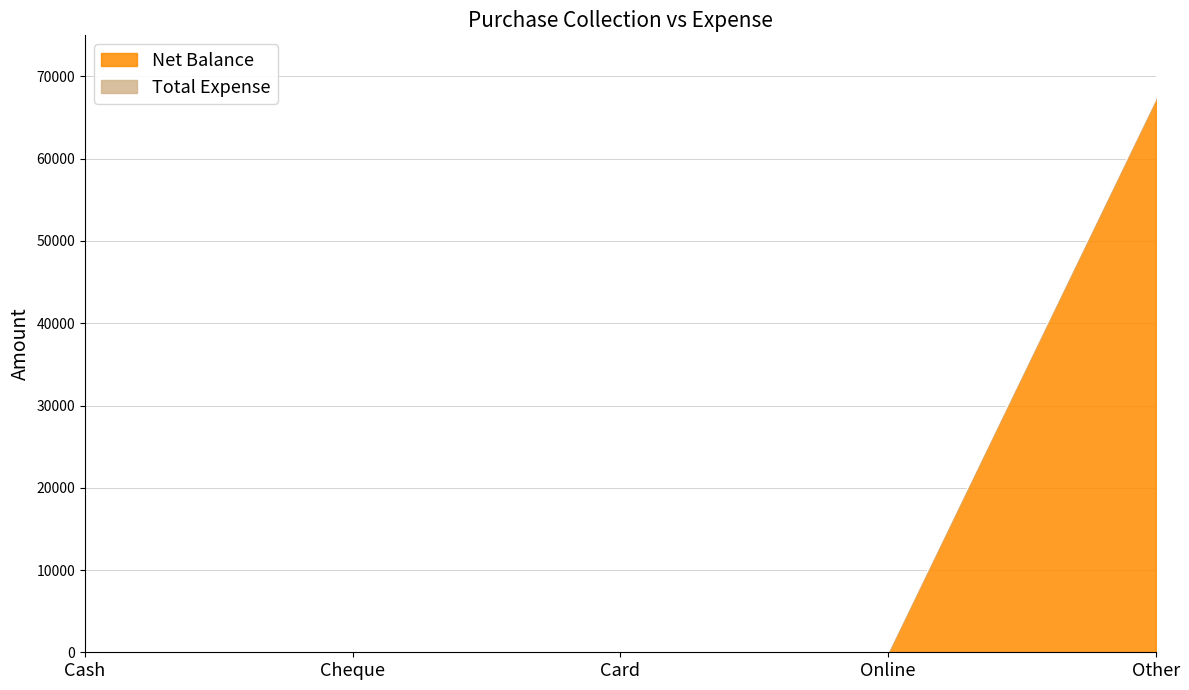

True or false: the data has more than 0 interior local peaks.

False